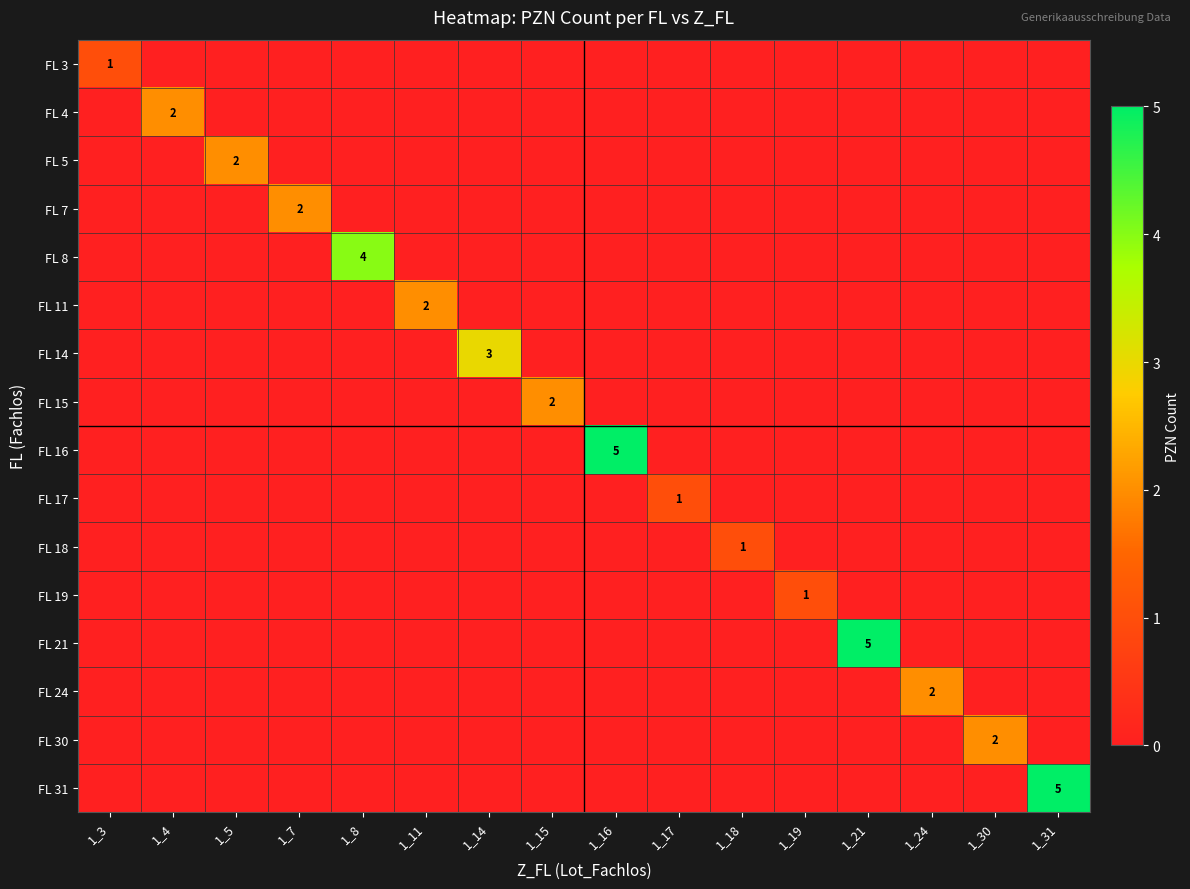

Count the number of categories in the chart.

16